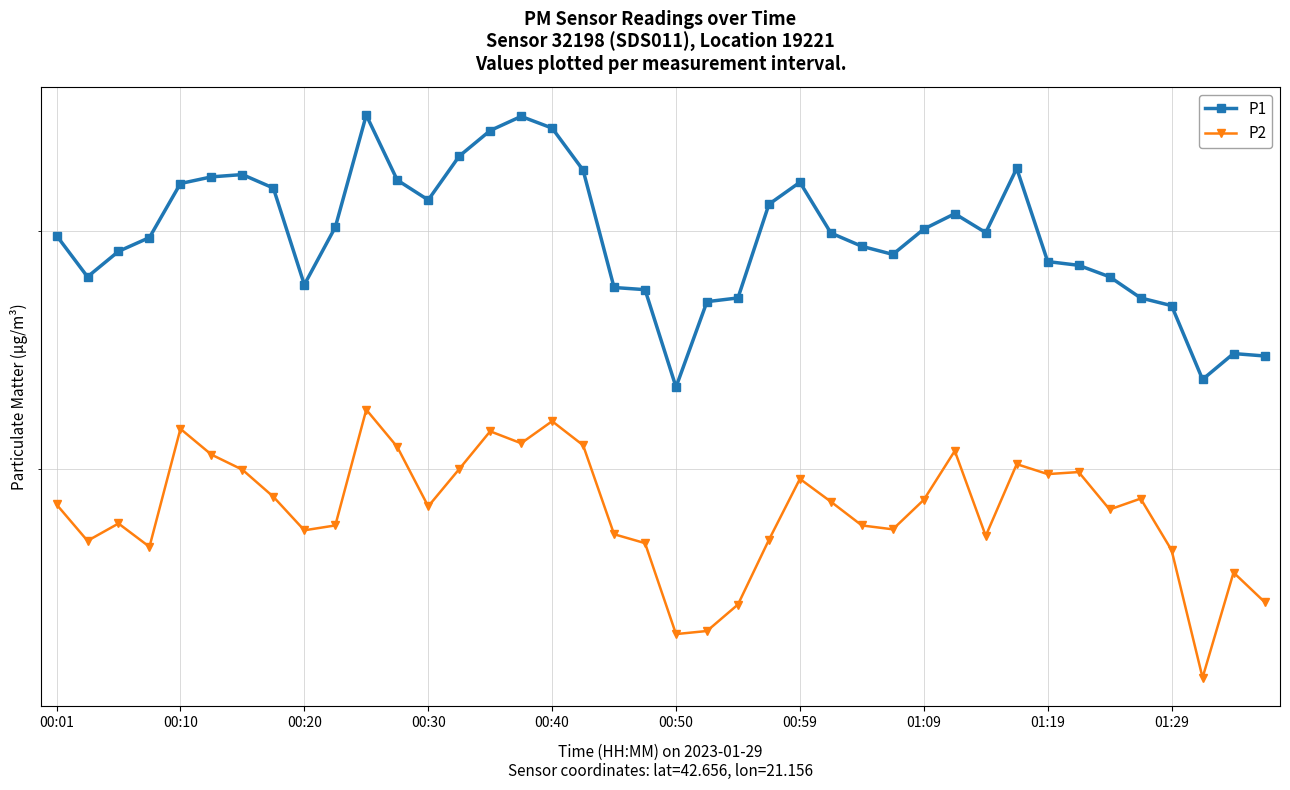

Count the number of data series in this chart.

2